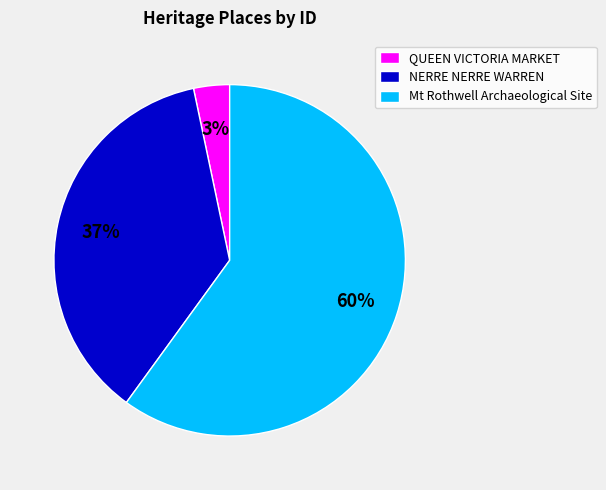

To the nearest percent, what percentage of the pie is QUEEN VICTORIA MARKET?

3%